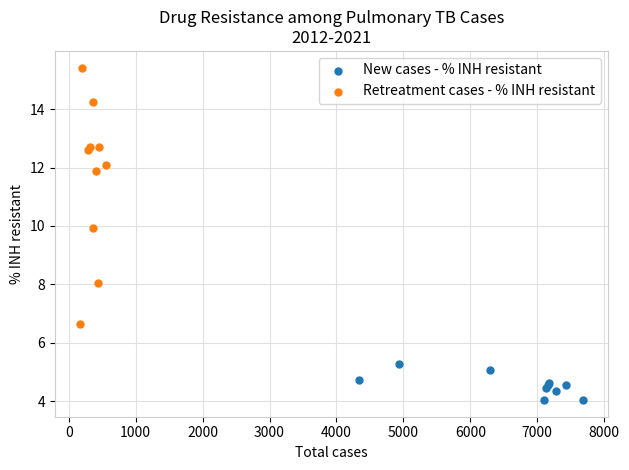

Which series reaches the minimum Y coordinate?

New cases - % INH resistant